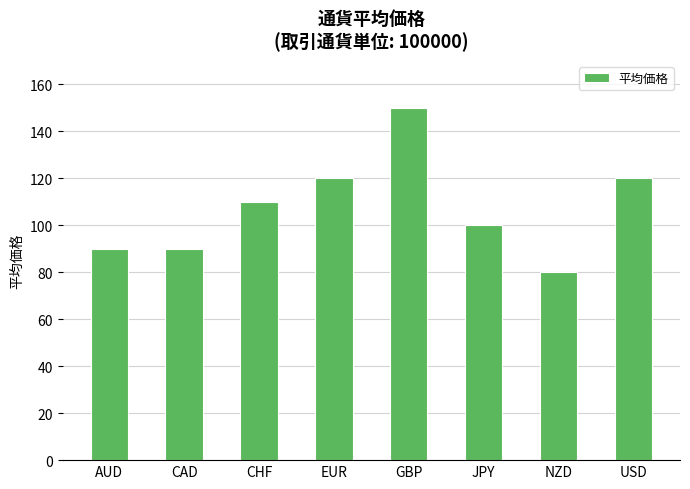

What is the label of the 1st bar from the left?

AUD